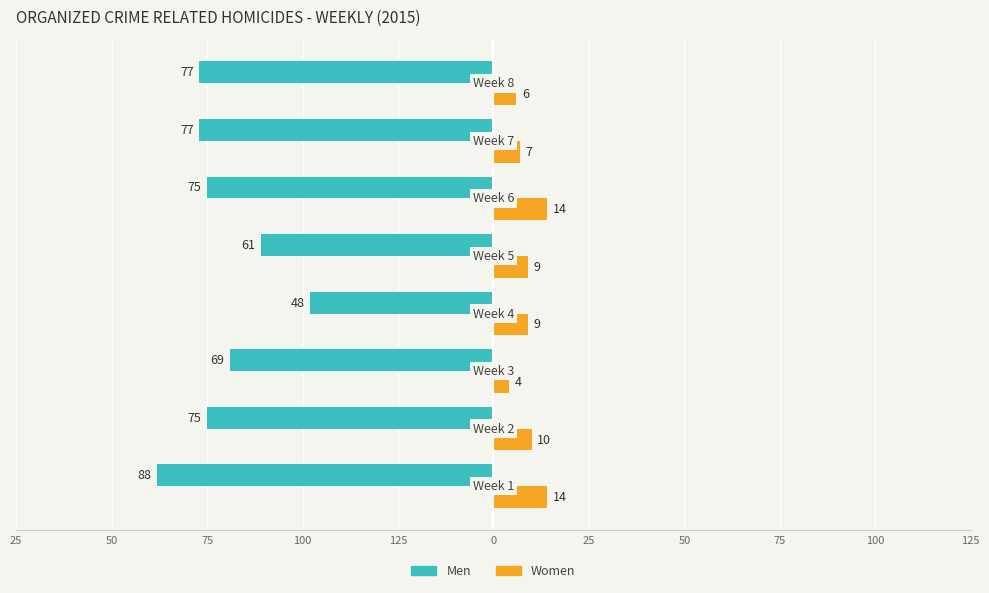

Count the Women values in the range 7 to 14.

6